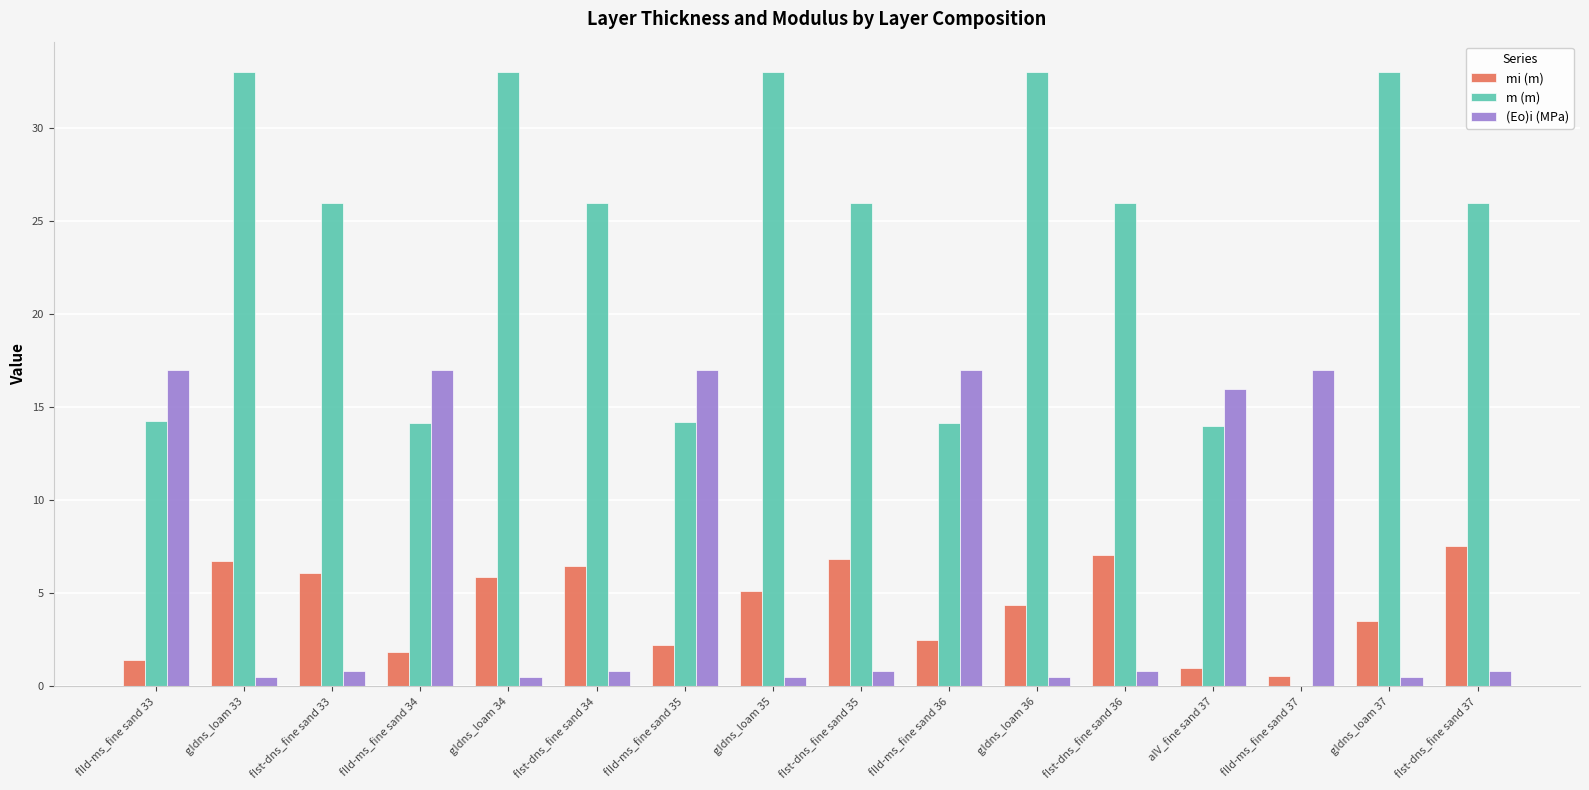

Which series has the largest range (max minus min)?

m (m)